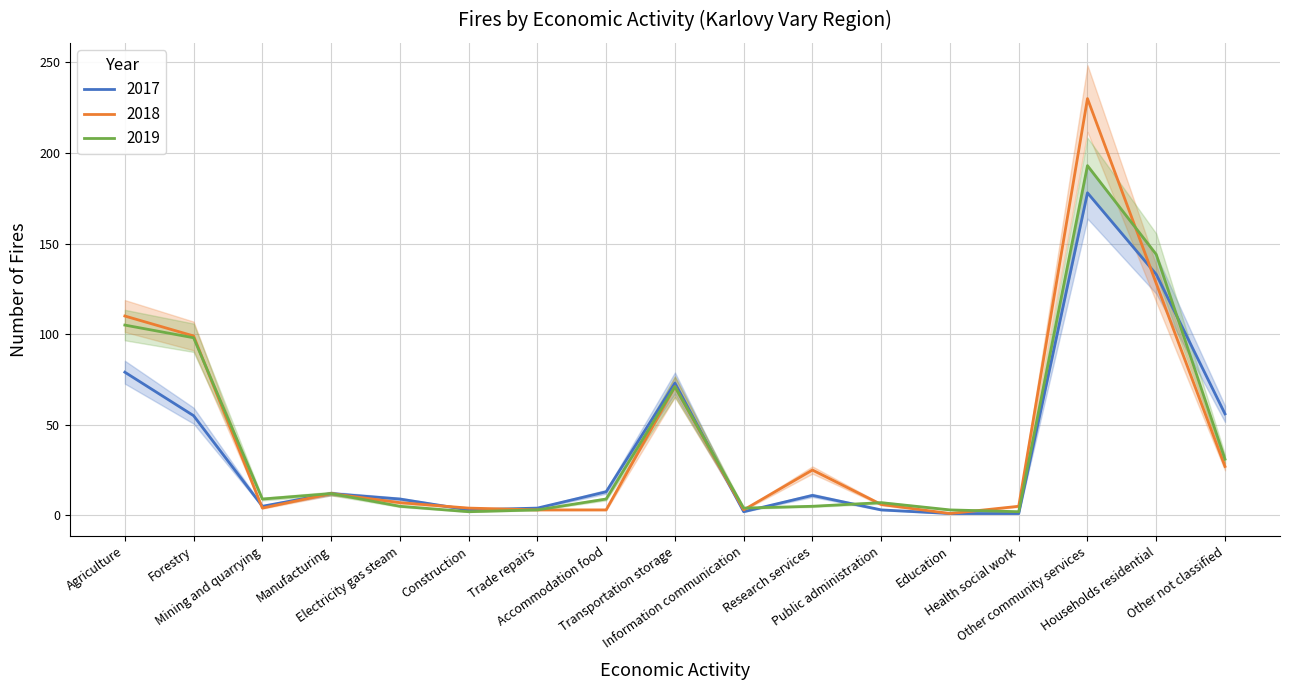

Which series has the largest range (max minus min)?

2018